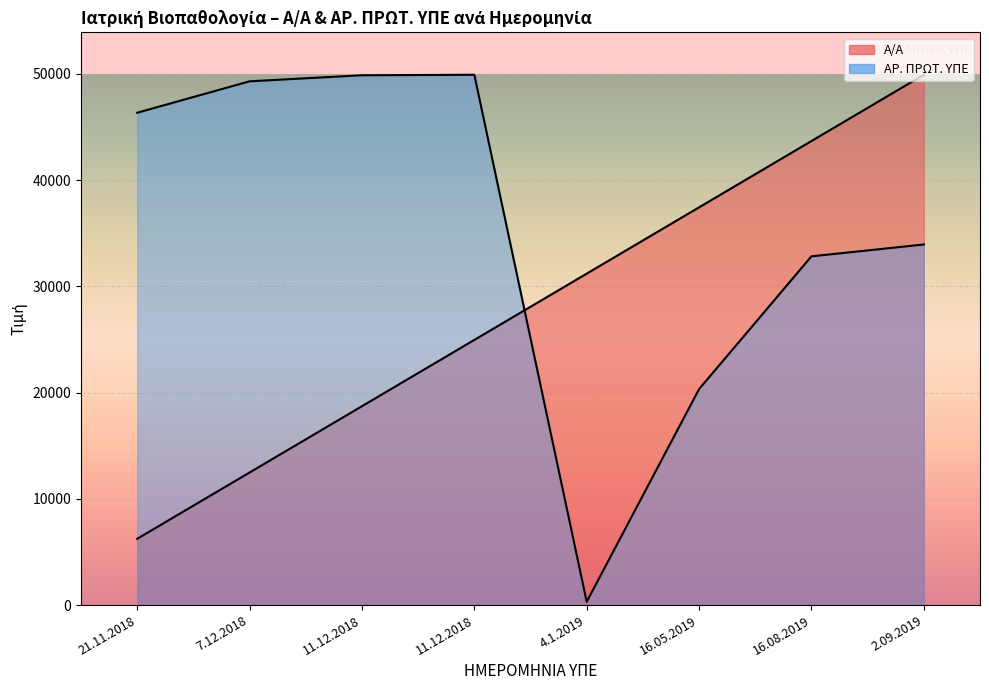

Reading left to right, extract all data points from this chart.

Α/Α: 21.11.2018=6238.8	7.12.2018=12477.5	11.12.2018=18716.2	11.12.2018=24955.0	4.1.2019=31193.8	16.05.2019=37432.5	16.08.2019=43671.2	2.09.2019=49910.0
ΑΡ. ΠΡΩΤ. ΥΠΕ: 21.11.2018=46337.0	7.12.2018=49293.0	11.12.2018=49862.0	11.12.2018=49910.0	4.1.2019=313.0	16.05.2019=20327.0	16.08.2019=32822.0	2.09.2019=33936.0